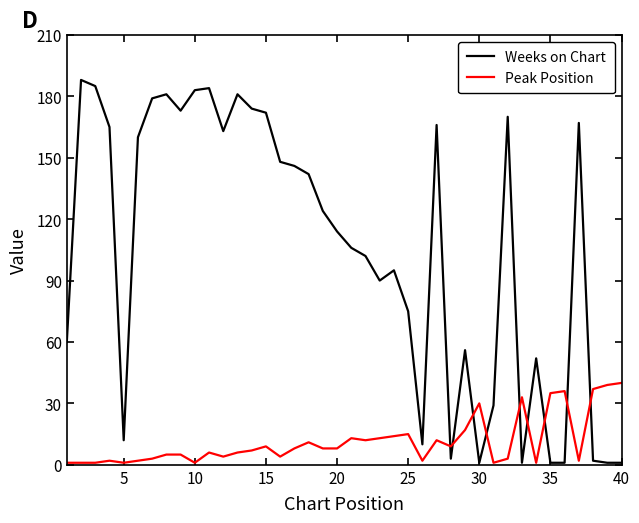

After their last crossing, which series has the higher values: Peak Position or Weeks on Chart?

Peak Position